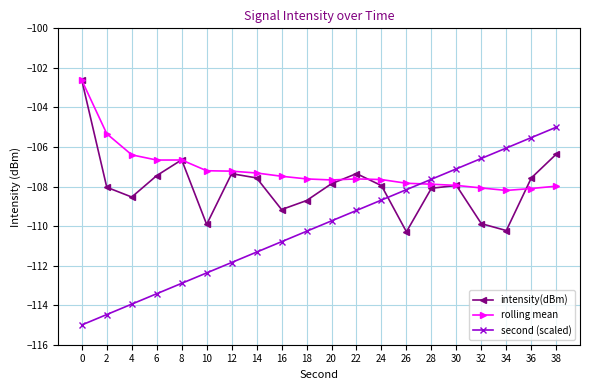

What is the value of the second (scaled) point at the 15th from the left?

-107.6